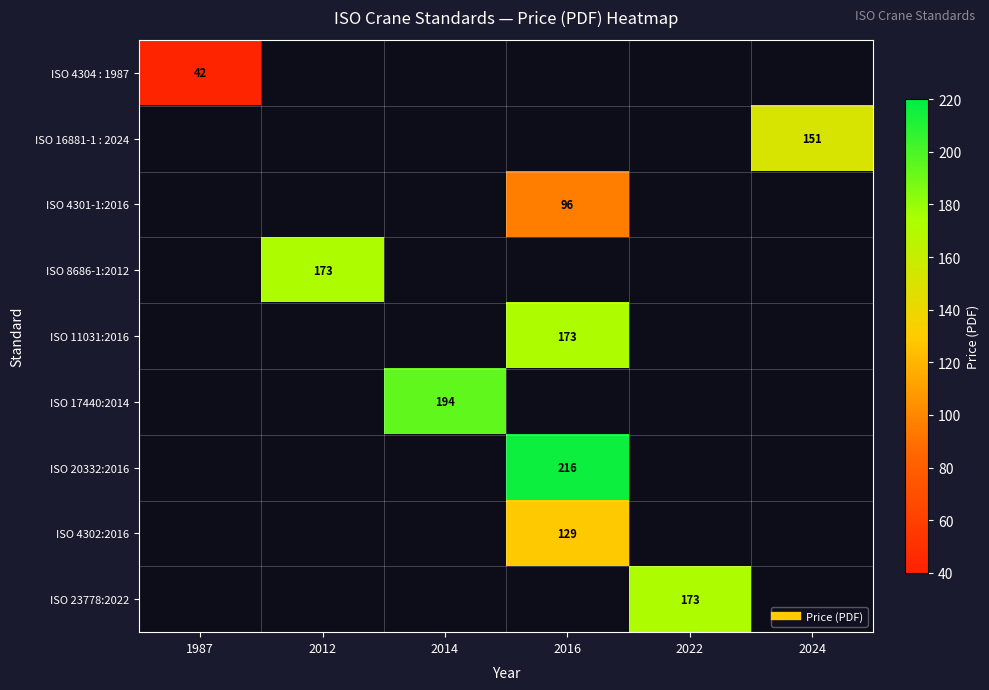

What is the smallest value displayed?

42.0